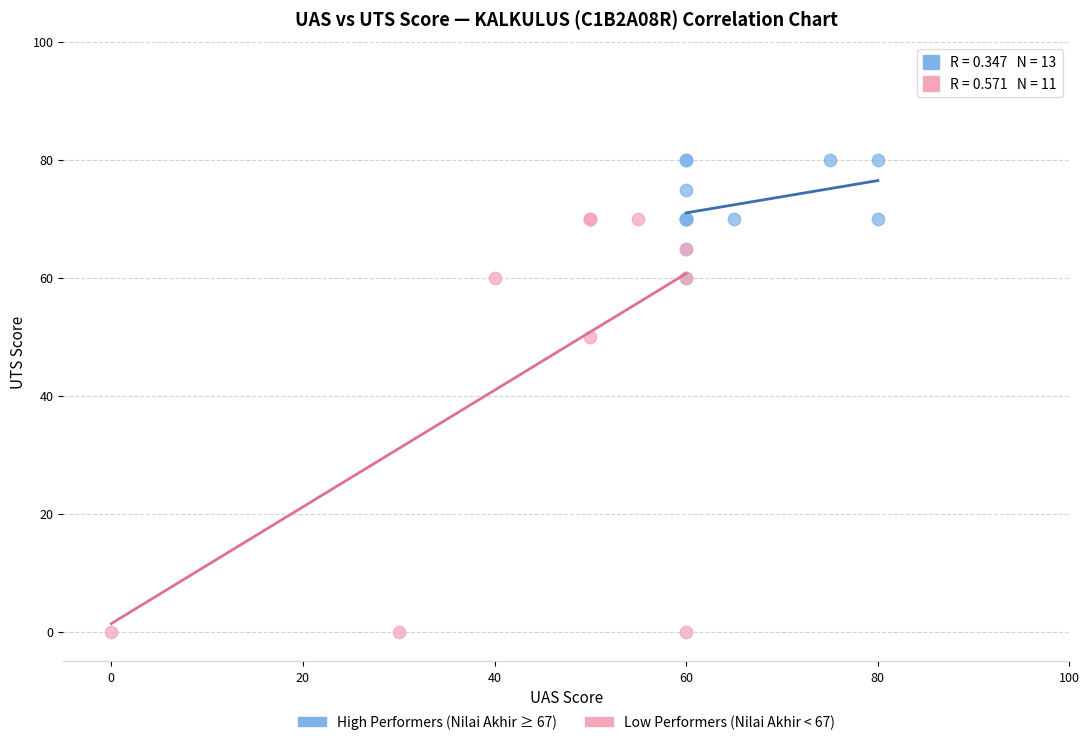

Which series has the widest spread of Y values?

Low Performers (Nilai Akhir < 67)